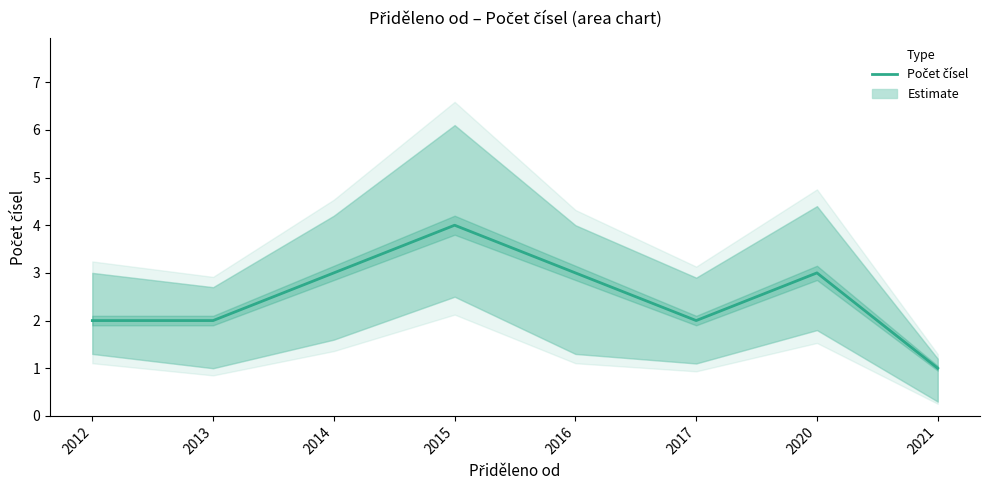

How many points are higher than both their immediate neighbors (excluding endpoints)?

2